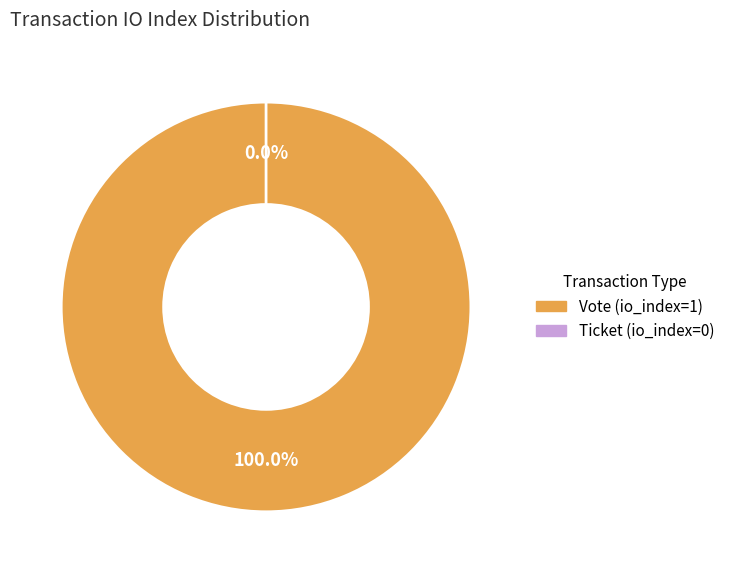

How many slices are in this pie chart?

2